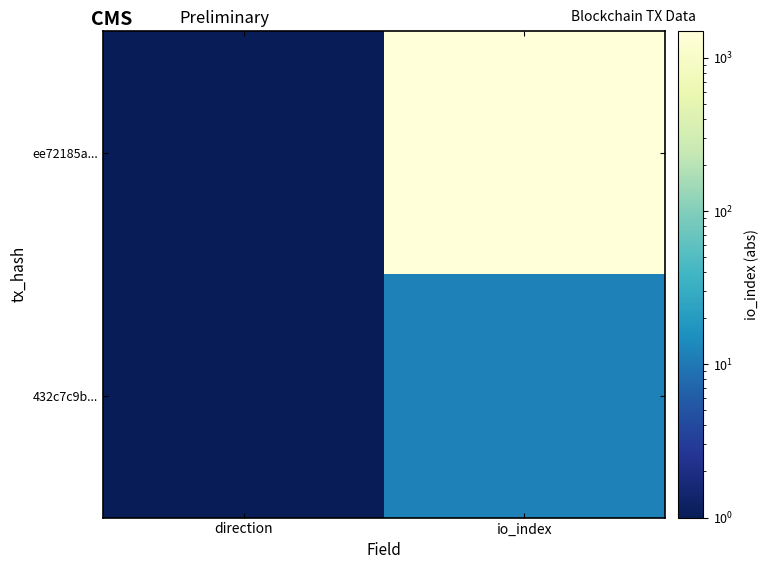

Reading left to right, list all the values displayed in this chart.

ee72185a...: direction=1	io_index=1499
432c7c9b...: direction=1	io_index=12